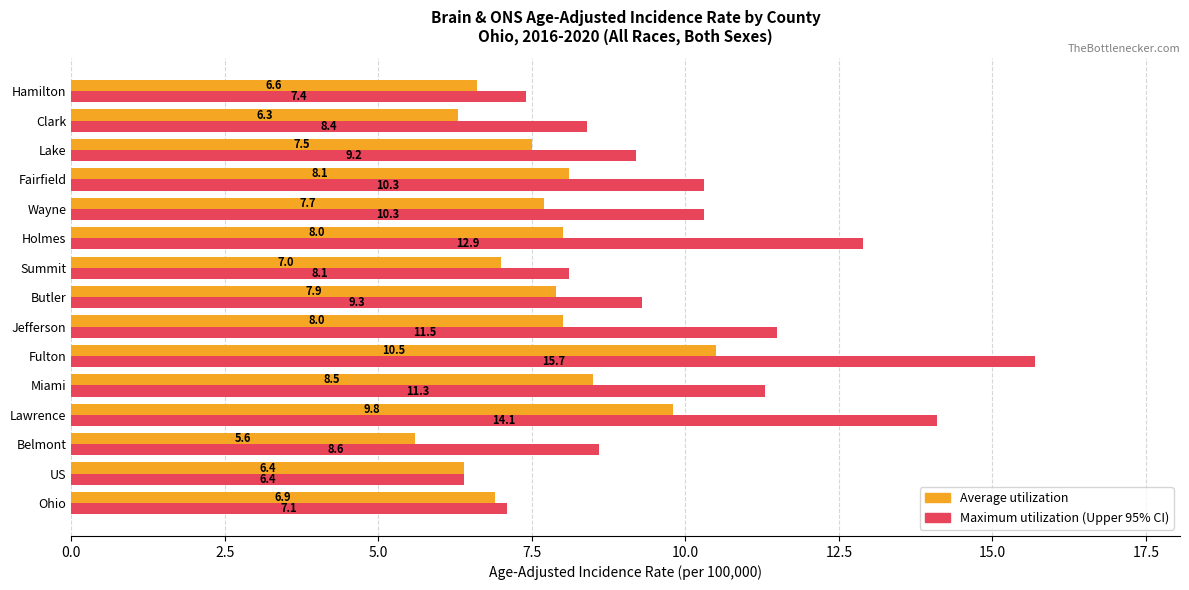

Rank the series by their maximum value, from highest to lowest.

Maximum utilization (Upper 95% CI), Average utilization